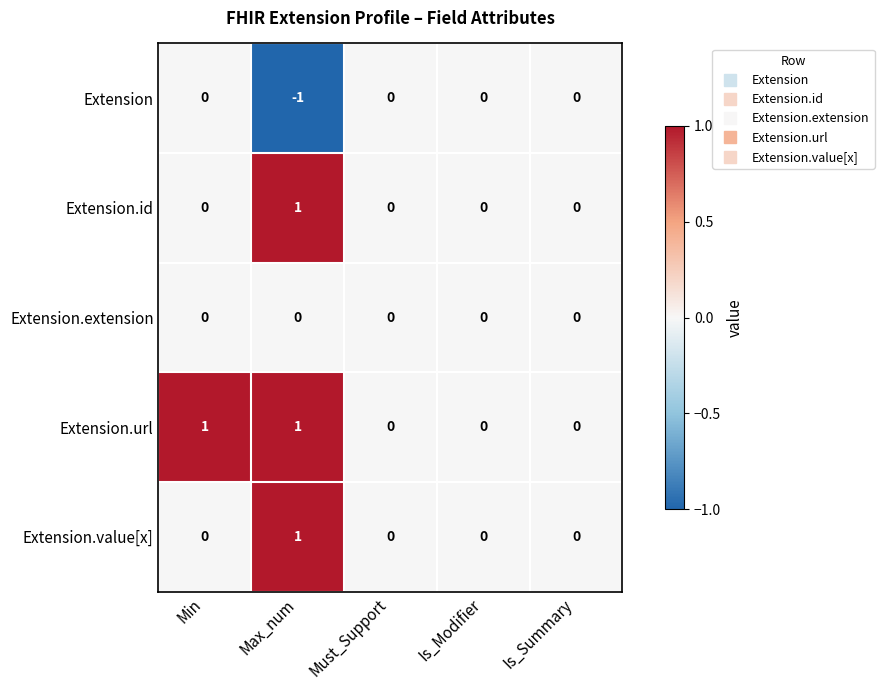

Between Min and Must_Support, which series saw the biggest shift?

Extension.url